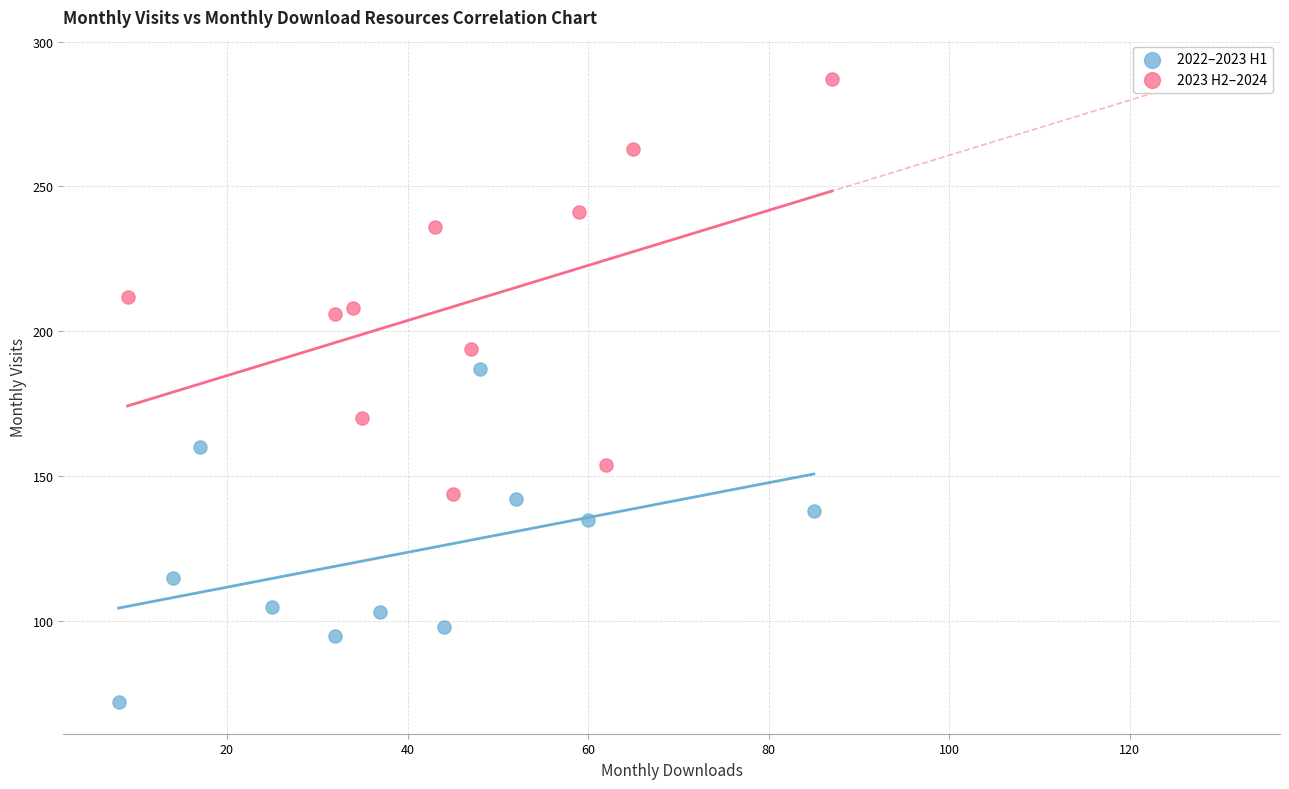

Which series contains the highest Y value?

2023 H2–2024